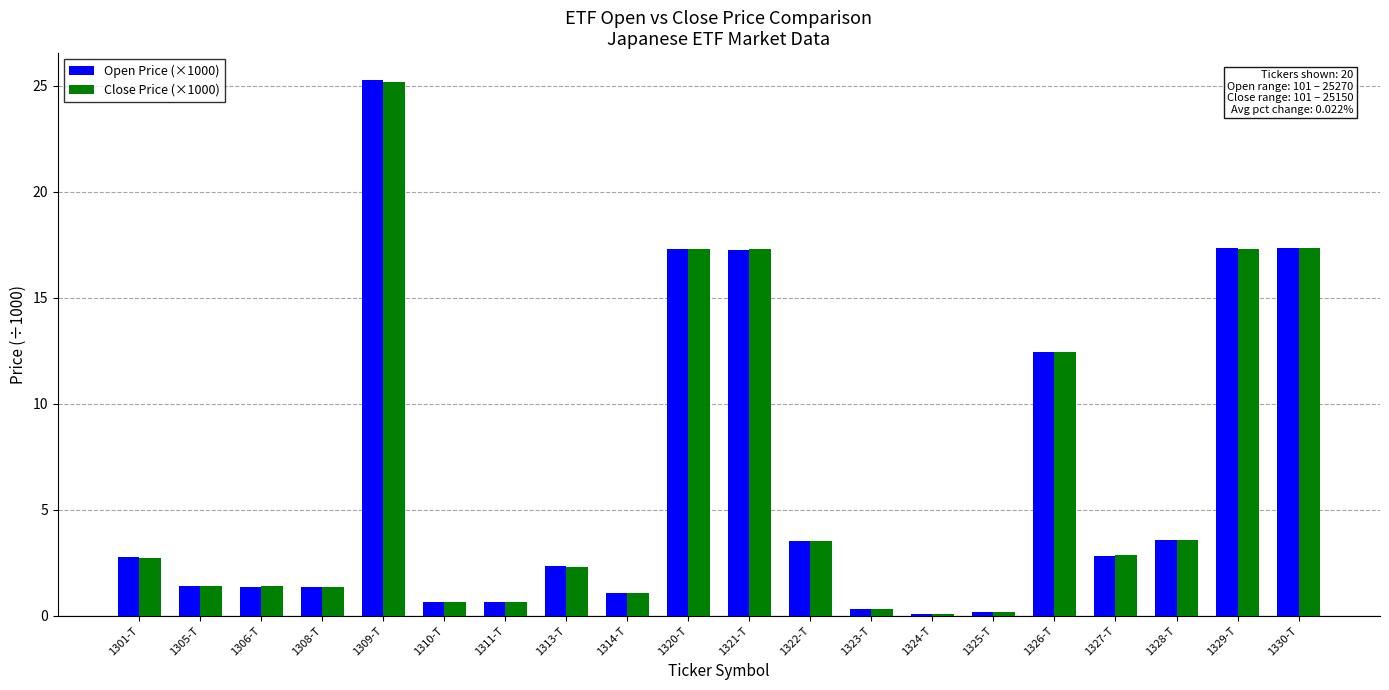

What is the average value of the Close Price (×1000) series?

6.4